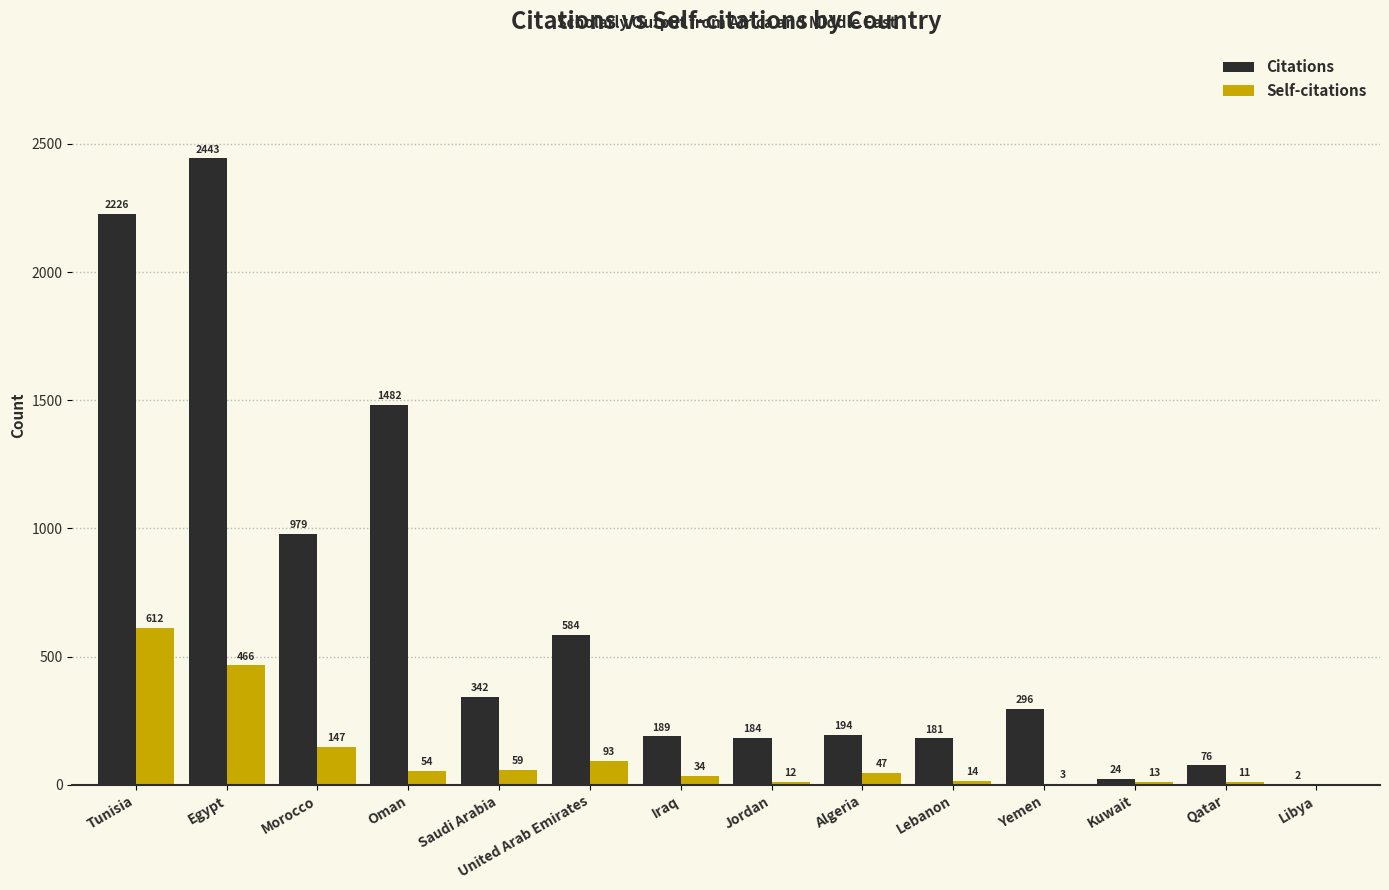

How many categories are shown in the chart?

14